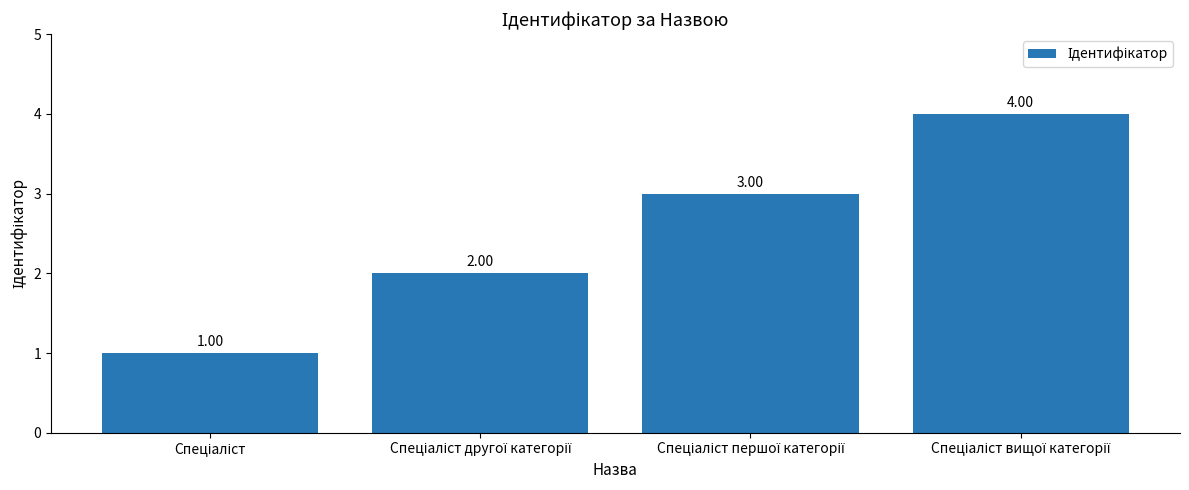

What is the value of the 4th bar from the left?

4